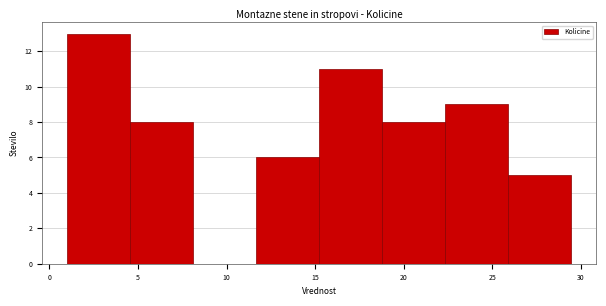

Reading left to right, list every bar in this chart as the range it spans on the x-axis followed by its height. Neither the bar edges nor the heights are printed on the chart, so give them approximately, as read against the axes.

1.0 to 4.5: 13
4.5 to 8.0: 8
8.0 to 11.5: 0
11.5 to 15.0: 6
15.0 to 19.0: 11
19.0 to 22.5: 8
22.5 to 26.0: 9
26.0 to 29.5: 5